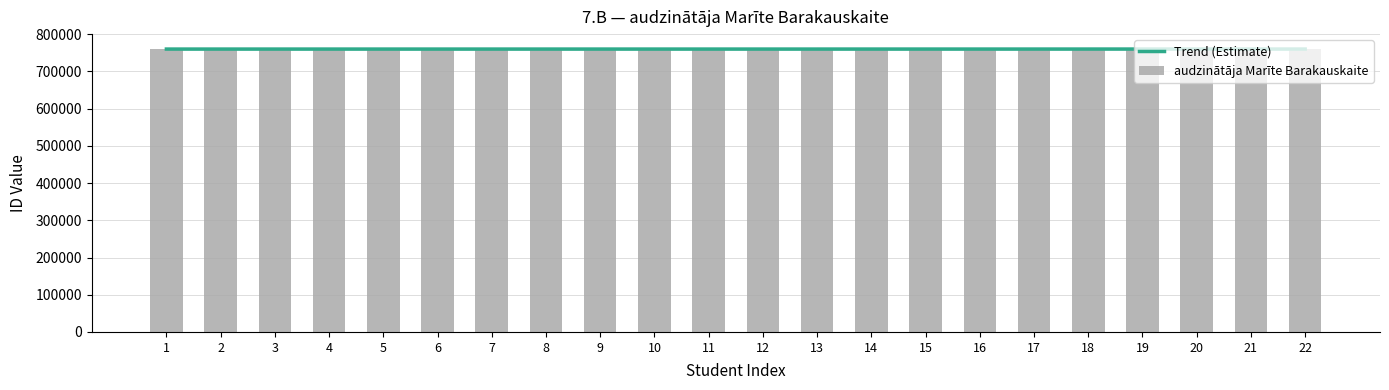

Count the number of categories in the chart.

22